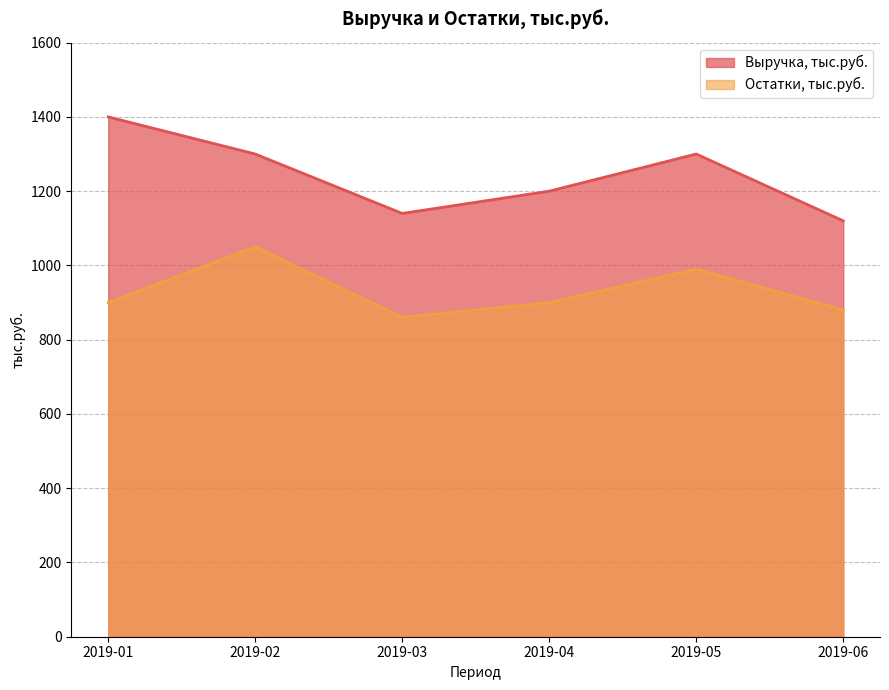

True or false: Выручка, тыс.руб. and Остатки, тыс.руб. intersect in this chart.

False